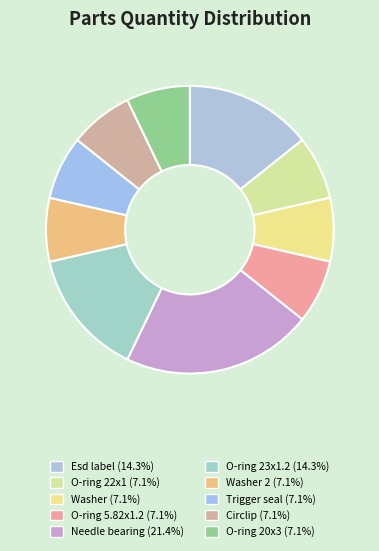

Is there any slice that represents more than half of the pie?

No